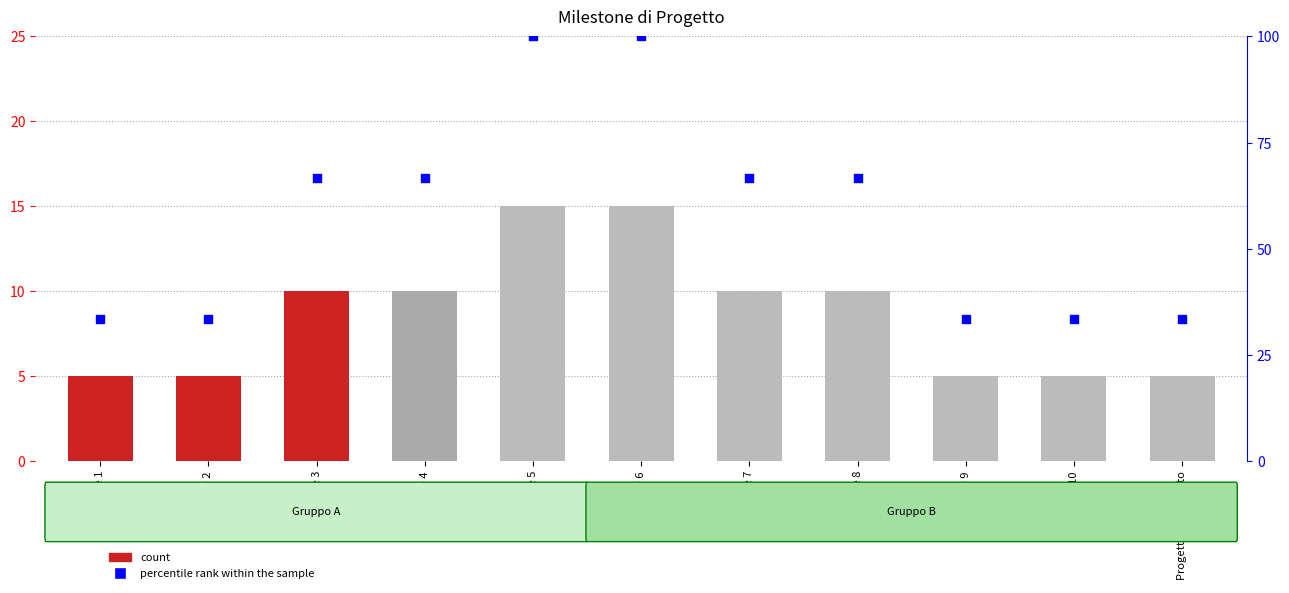

At how many categories does at least one series exceed 34?

6